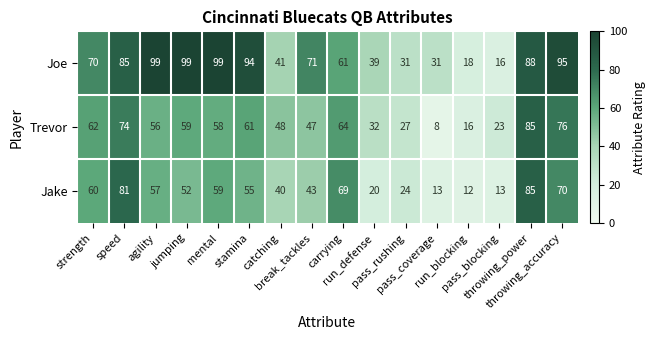

What is the highest value of the Jake series?

85